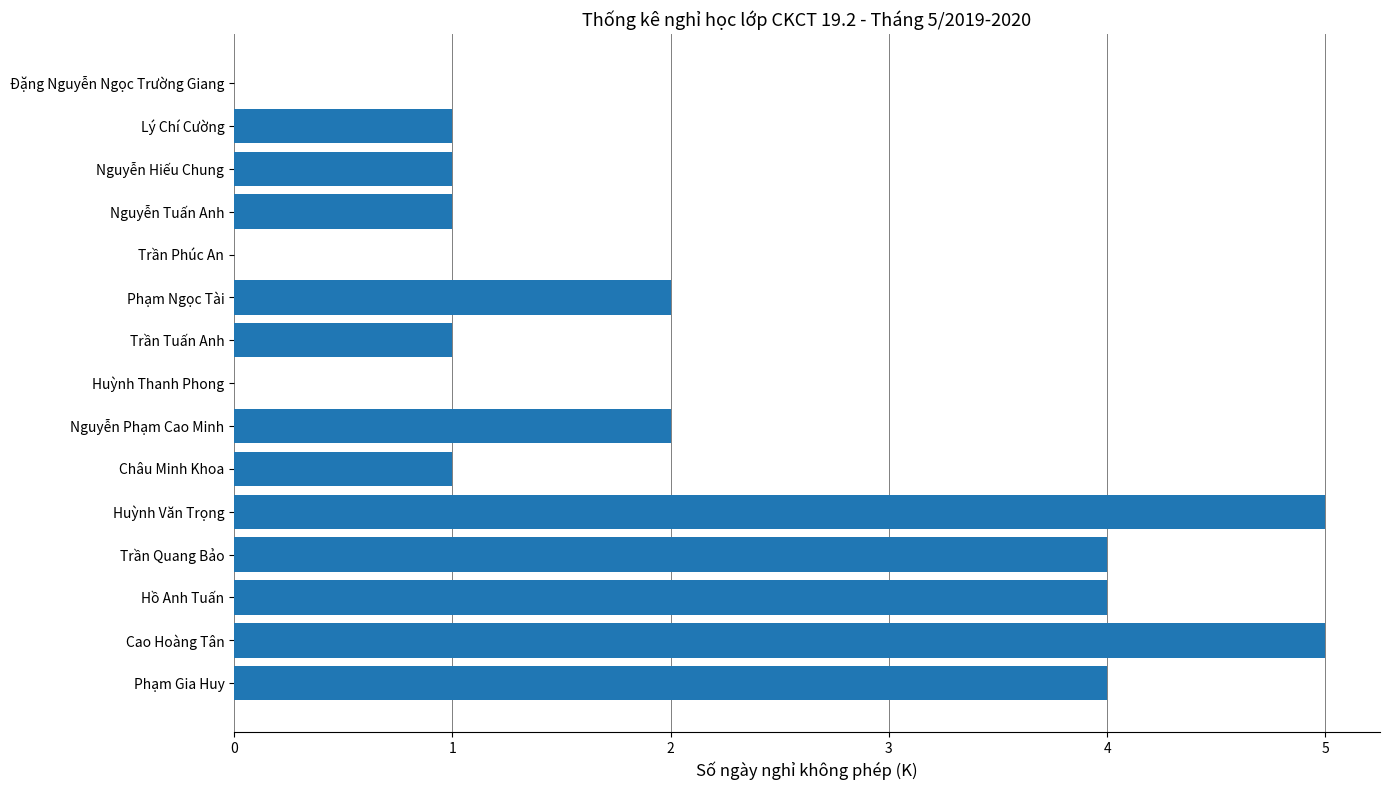

How many distinct data groups are displayed?

1